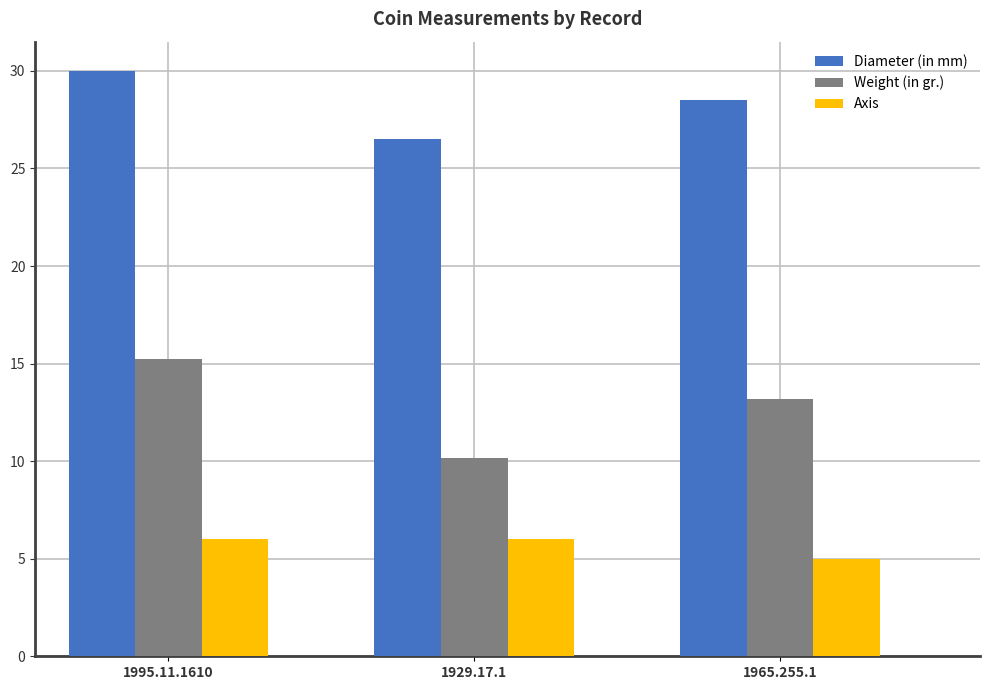

Does the chart contain any negative values?

No